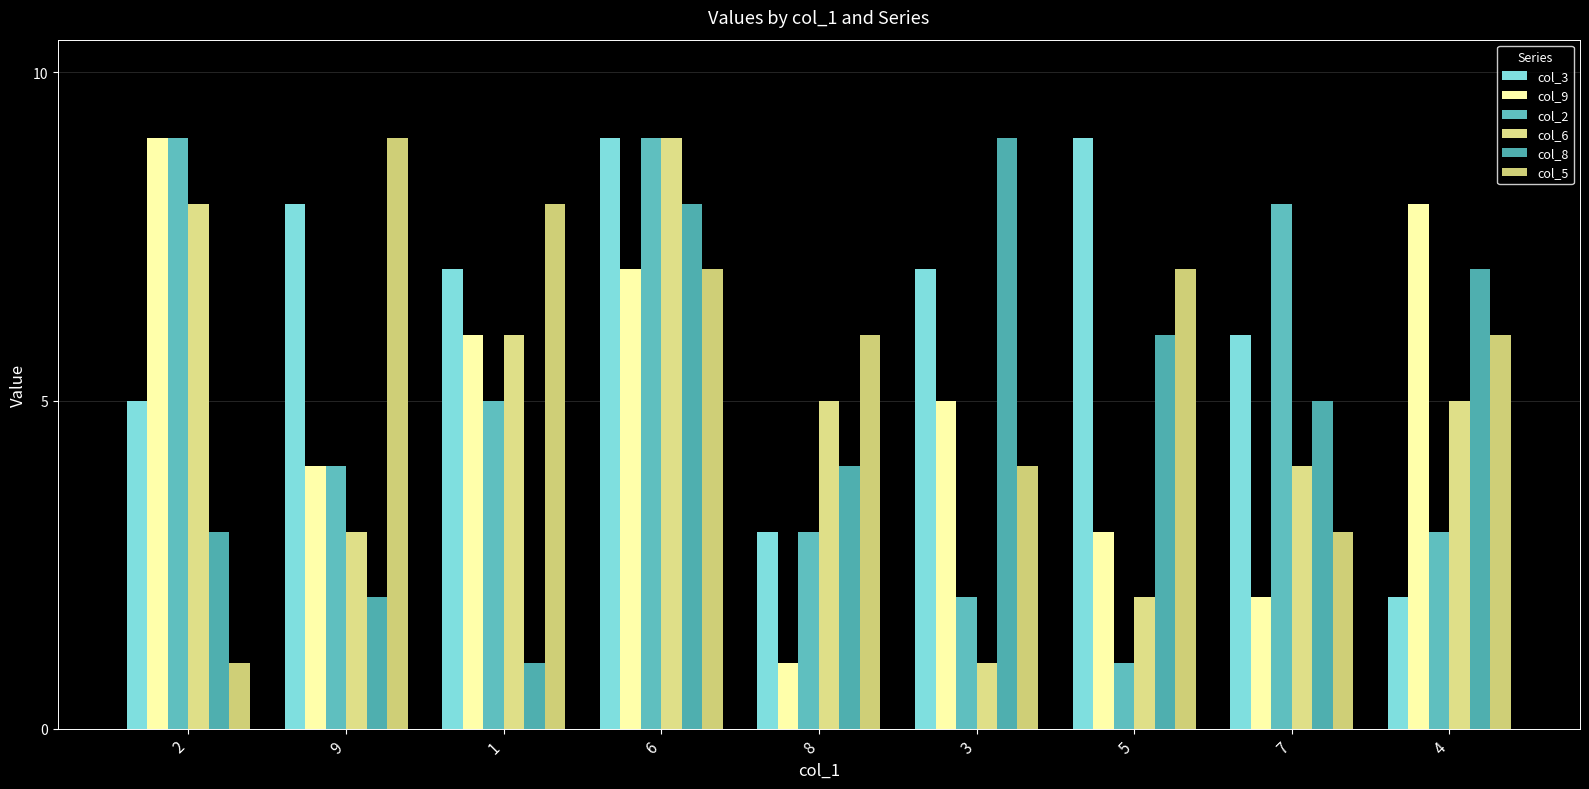

Which series has the largest total across all categories?

col_3